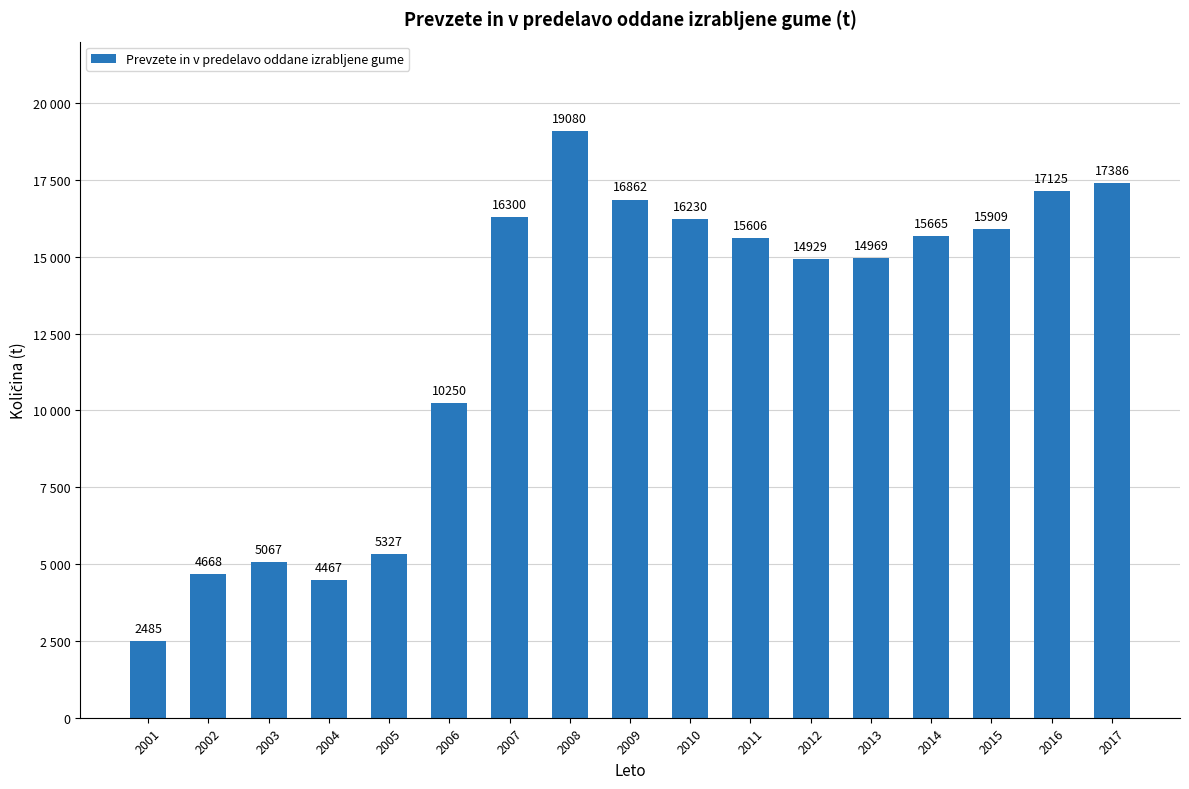

Are the bars horizontal?

No